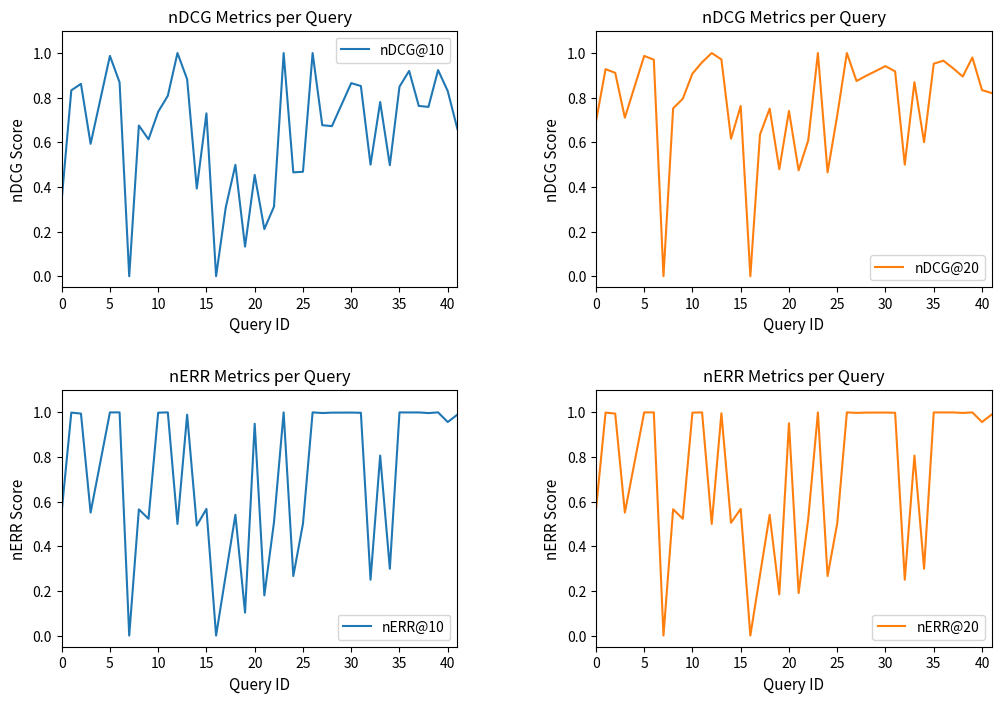

Is it true that nERR@10 equals 0.4 at 20?

False